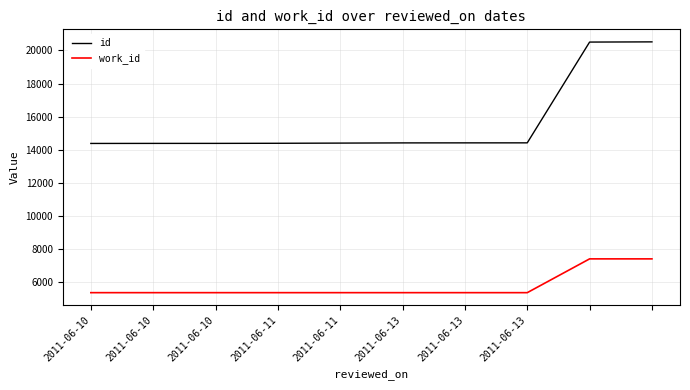

What is the difference between the maximum and minimum values in the id series?

6138